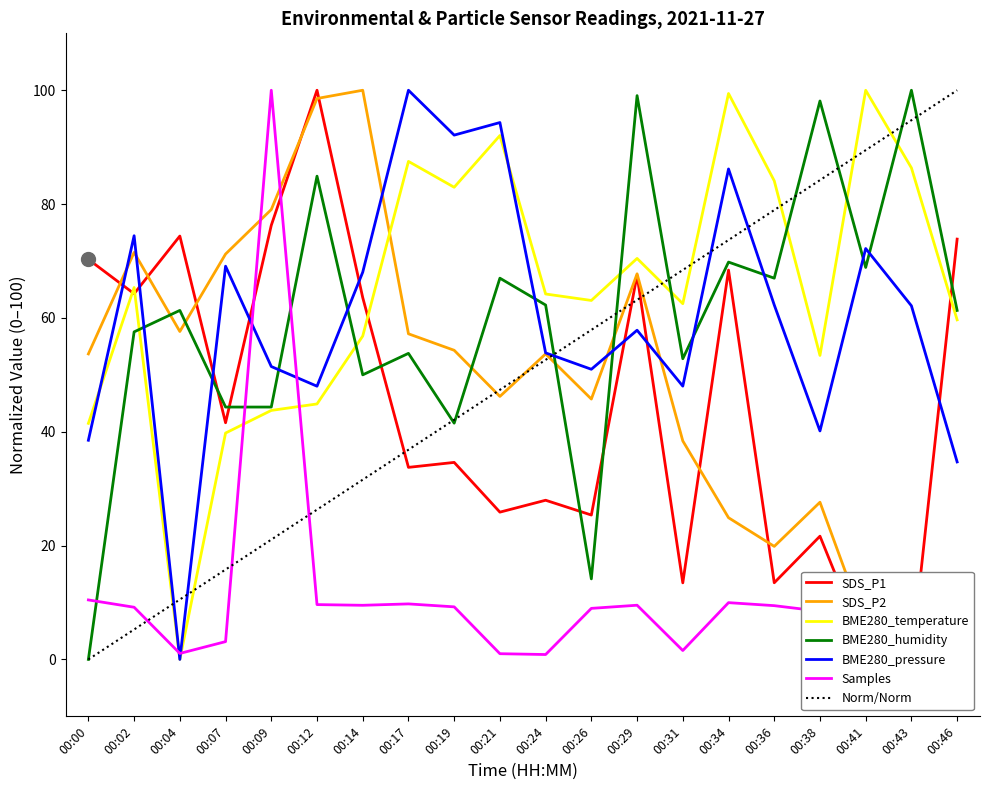

What is the maximum value shown in the chart?

100.0